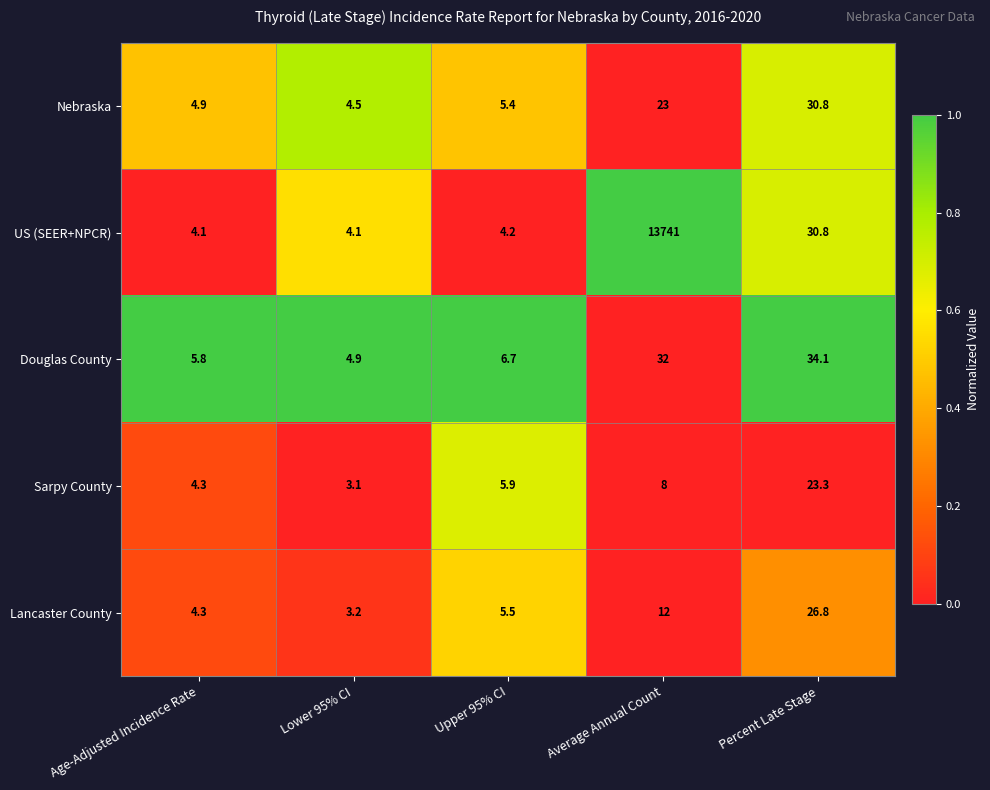

What is the maximum value shown in the chart?

13741.0